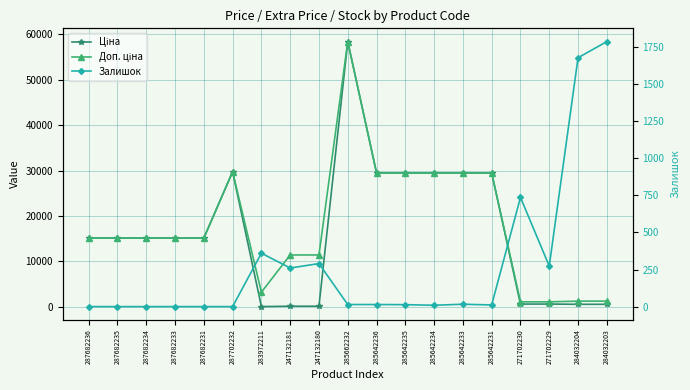

The Доп. ціна series shows 15120.0 at 287682234. True or false?

True